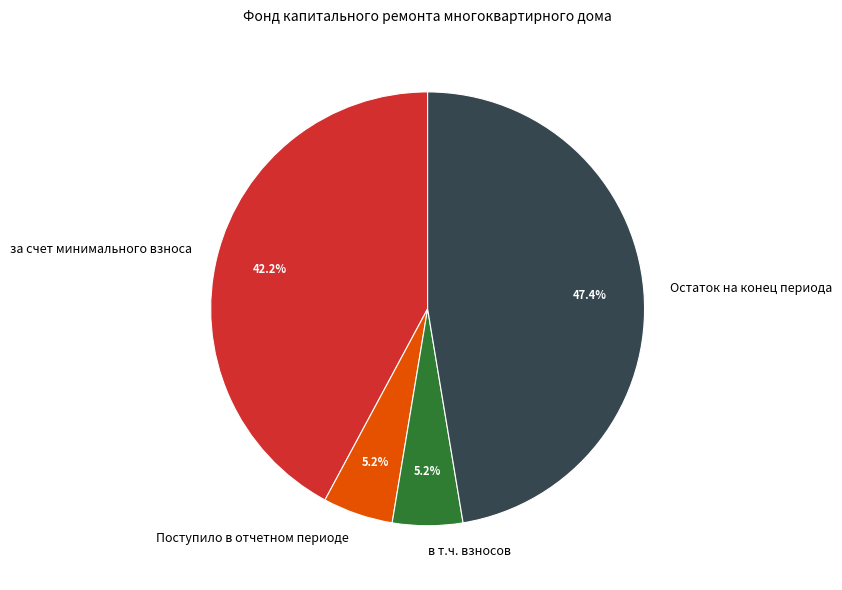

Do за счет минимального взноса and в т.ч. взносов together represent more than half of the pie?

No